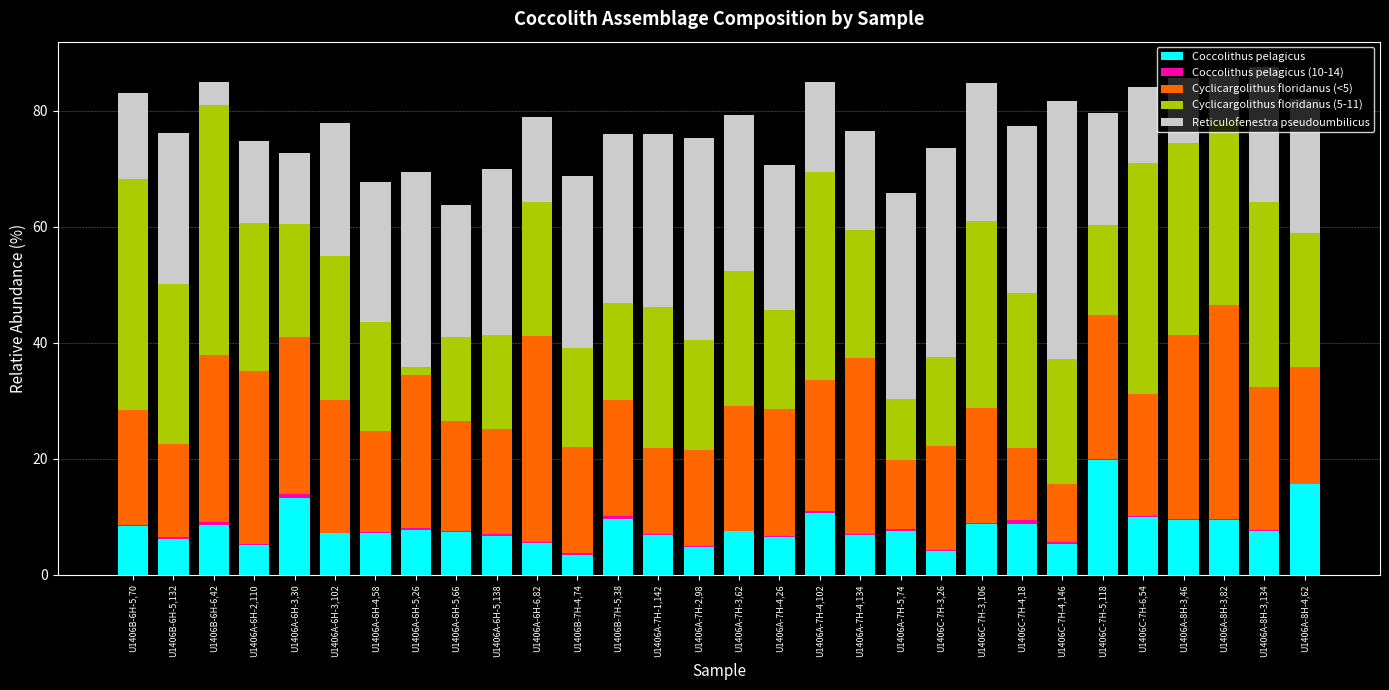

What is the maximum value for Coccolithus pelagicus?

19.8